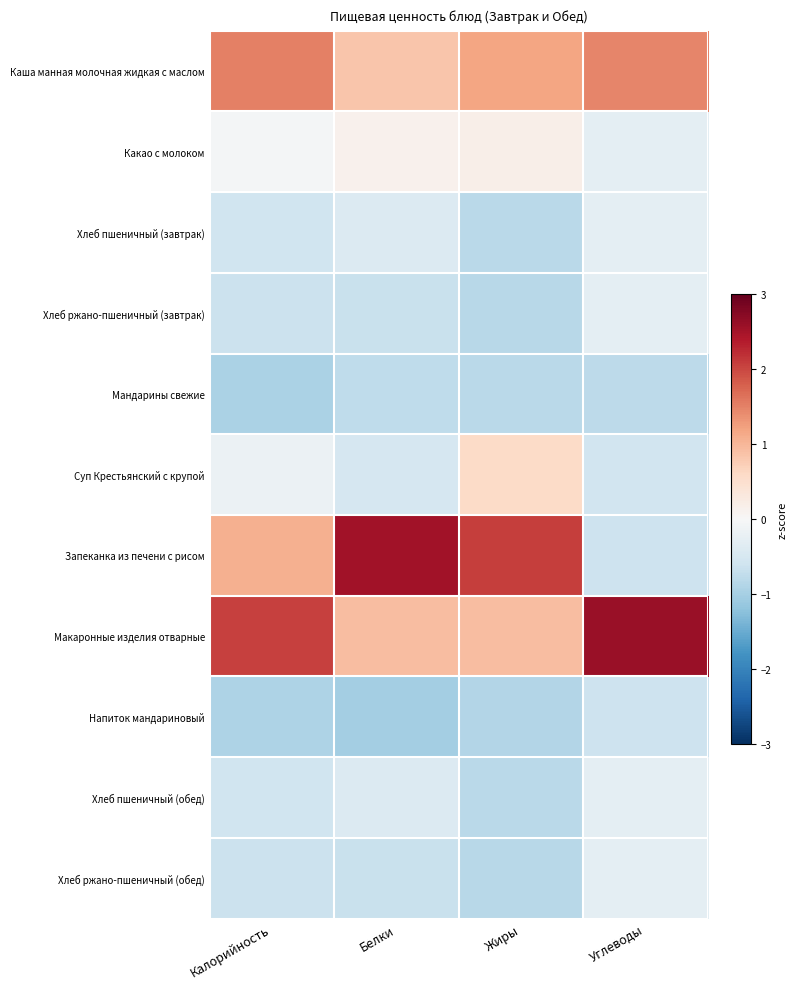

At how many categories does at least one series exceed 0?

4